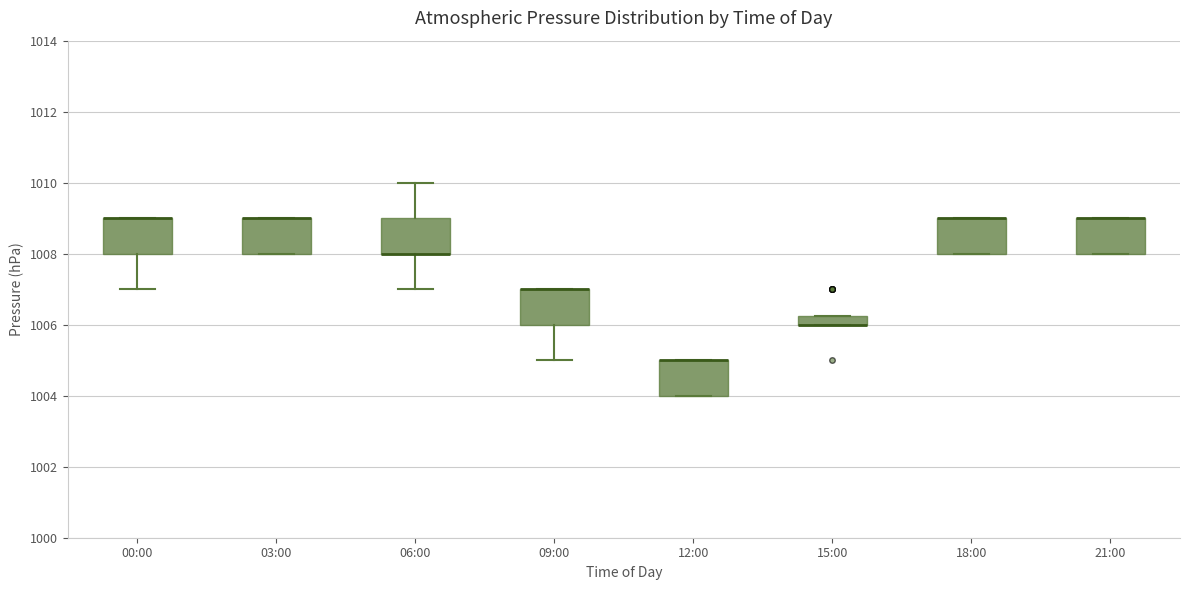

Where is the upper edge of the box for 12:00 on the y-axis? The values are not printed on the chart, so give them approximately, as read against the axis.

1005.0